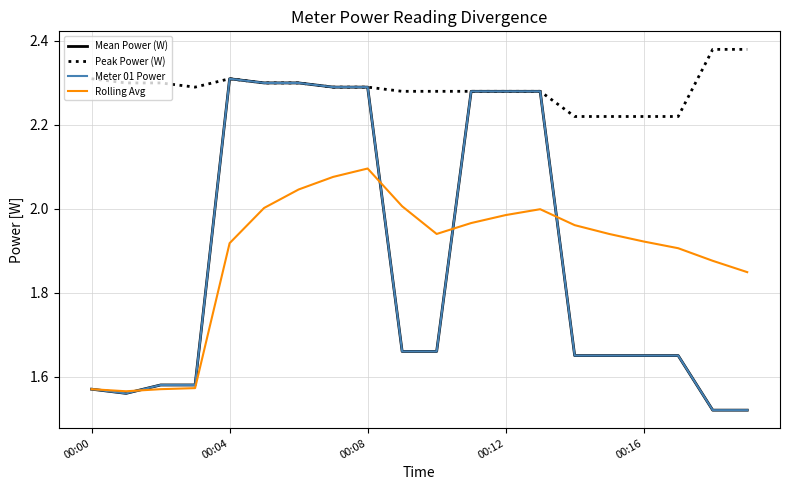

In Meter 01 Power, how many points are higher than both neighbors (excluding endpoints)?

1